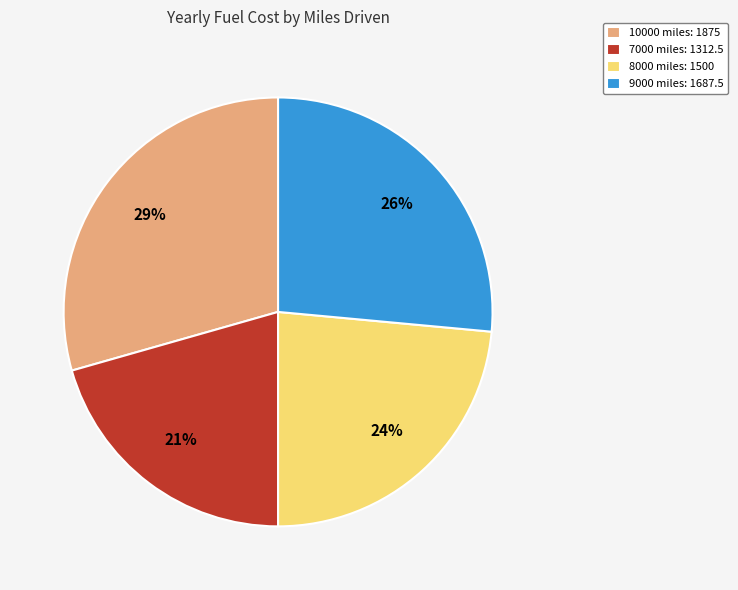

Is it true that 9000 miles: 1687.5 is 21% of the pie?

False